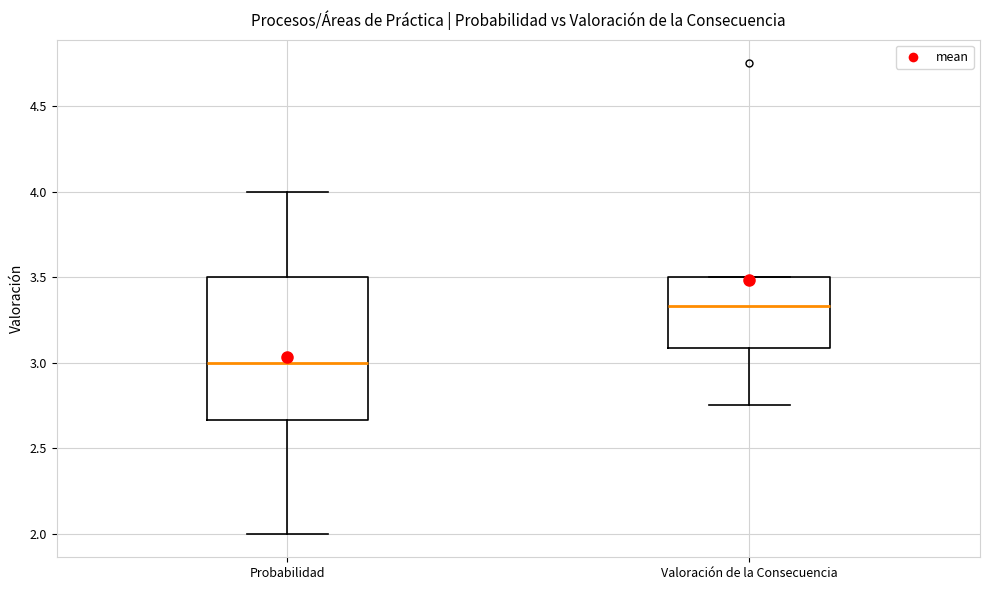

Reading left to right, transcribe this box plot: for each box, give where its median line is, the range the box spans, and where its two whiskers end, as read against the y-axis. The values are not printed on the chart, so give them approximately, as read against the axis.

Probabilidad: median 3.00, box 2.65 to 3.50, whiskers 2.00 to 4.00
Valoración de la Consecuencia: median 3.35, box 3.10 to 3.50, whiskers 2.75 to 3.50